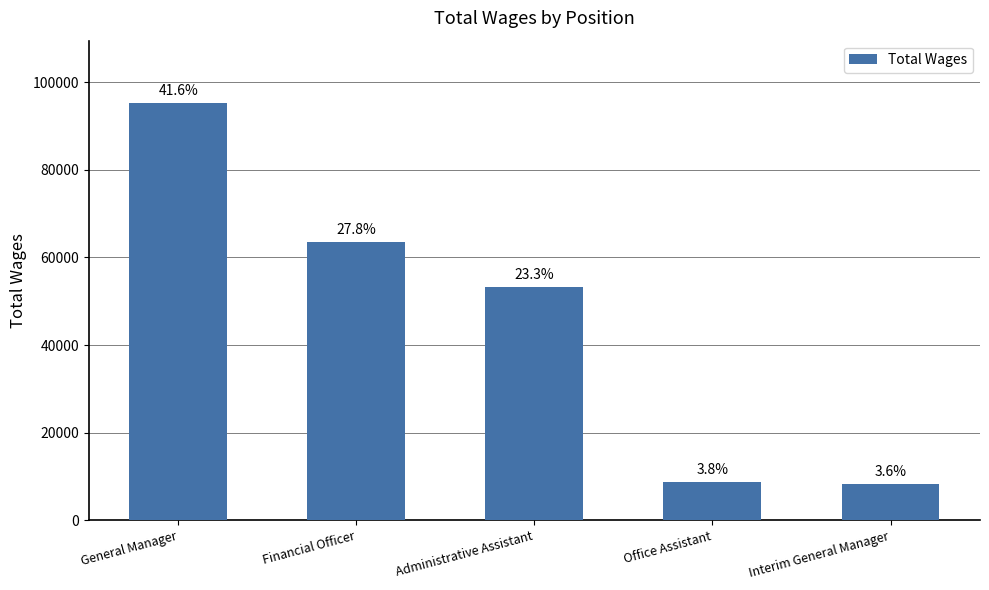

What is the value of the 3rd bar from the left?

53298